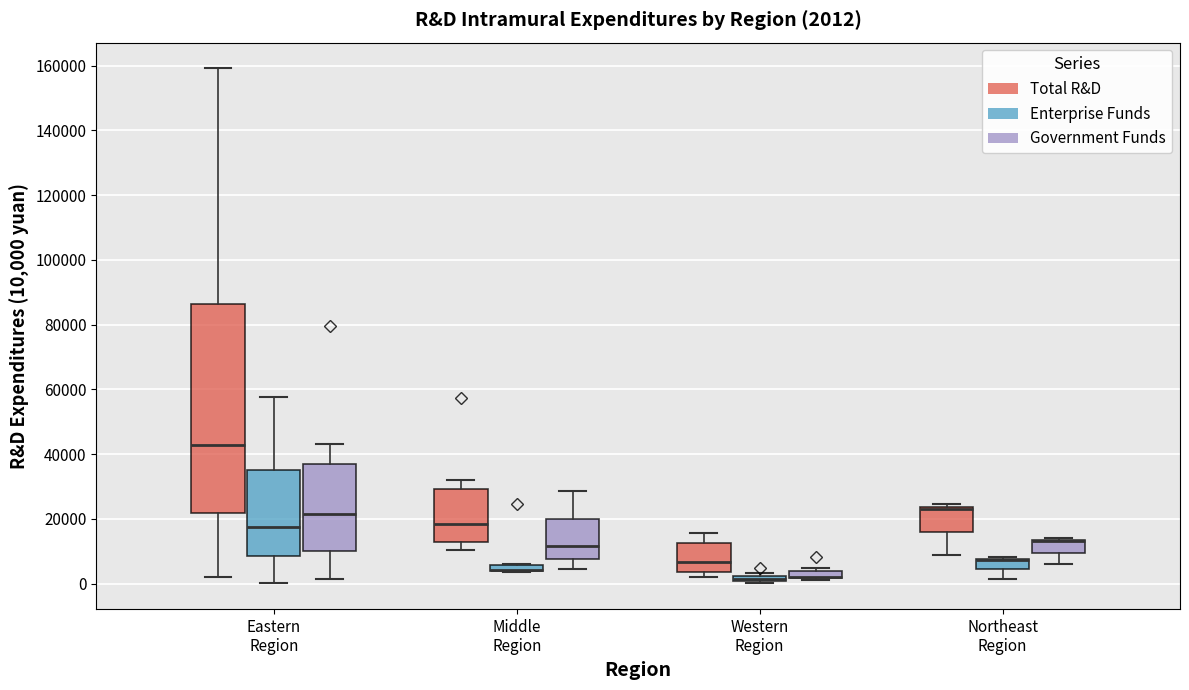

Which box is the tallest, from its lower edge to its upper edge?

Eastern Region (Total R&D)